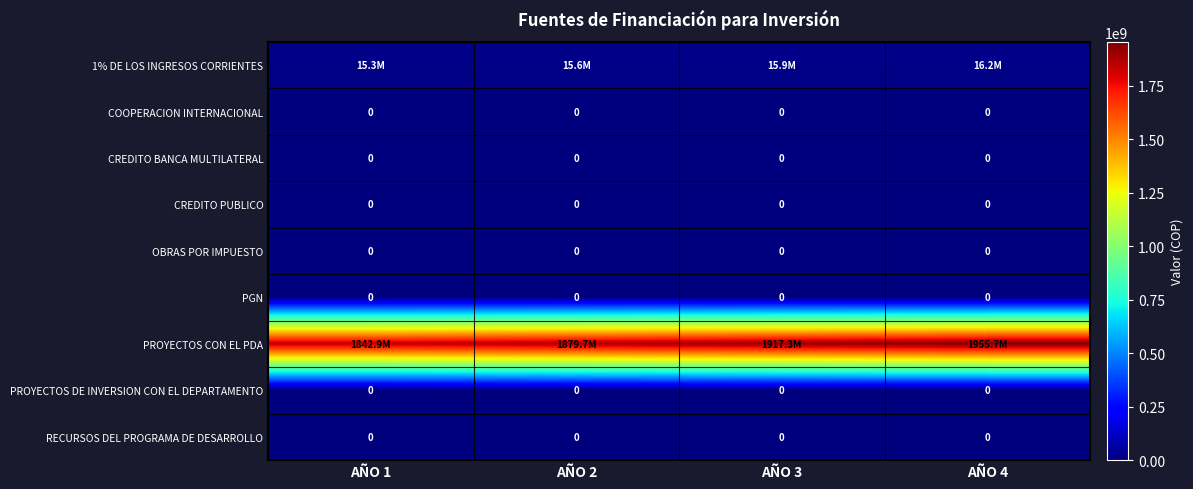

Which series has the widest spread of values?

PROYECTOS CON EL PDA